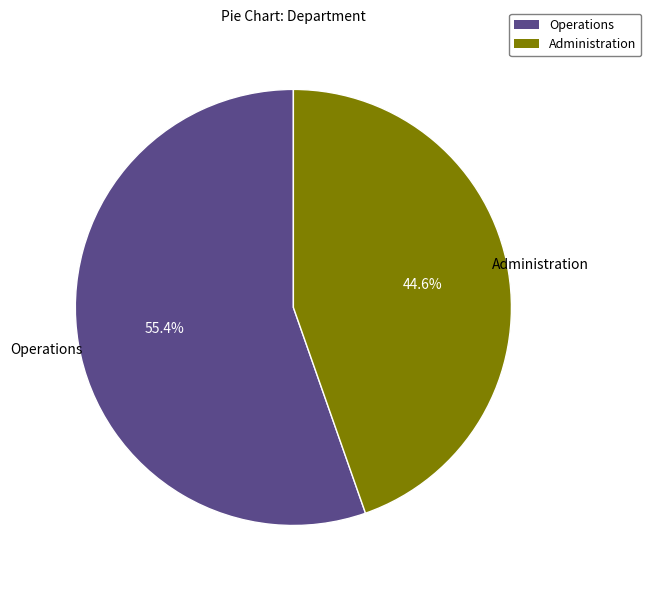

Approximately how many times larger is the value at Operations compared to Administration?

1.2